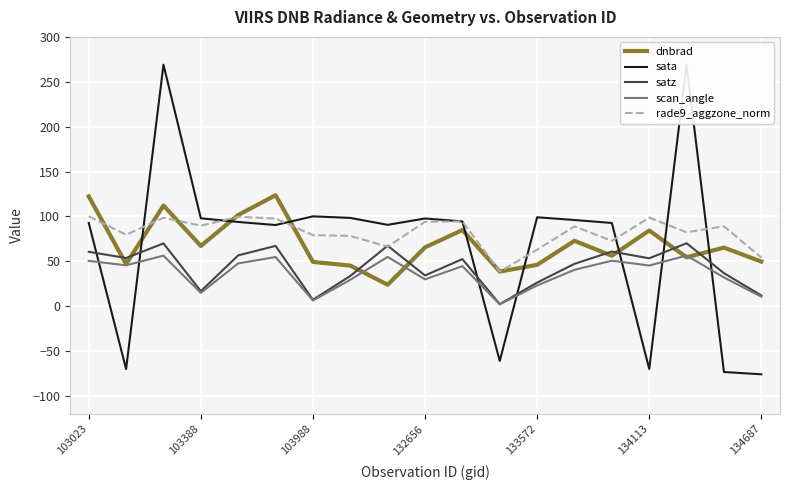

Which series has the largest range (max minus min)?

sata